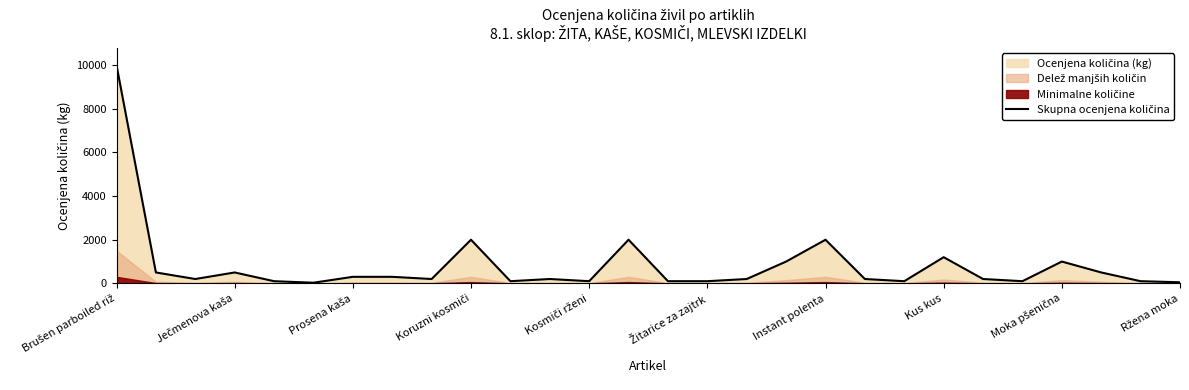

Reading right to left, extract all data points from this chart.

50	100	500	1000	100	200	1200	100	200	2000	1000	200	100	100	2000	100	200	100	2000	200	300	300	30	100	500	200	500	10000